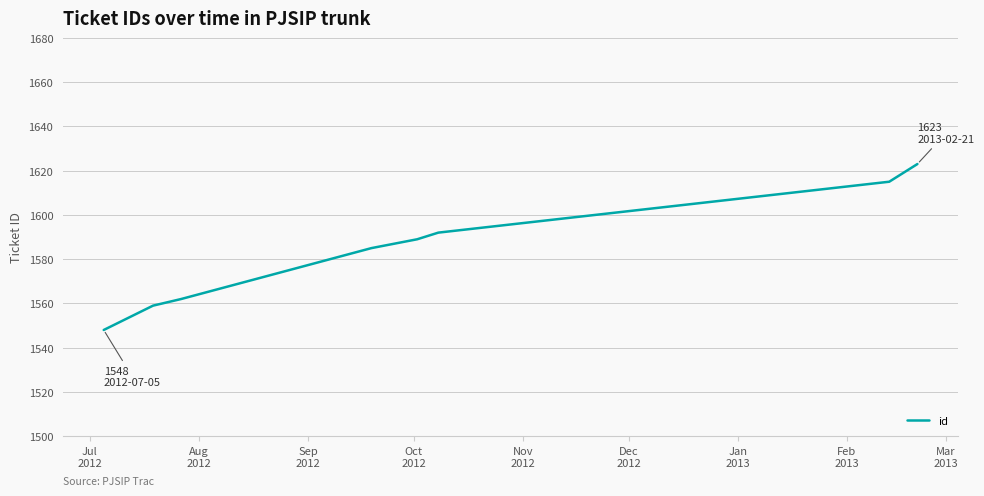

What is the average value?

1584